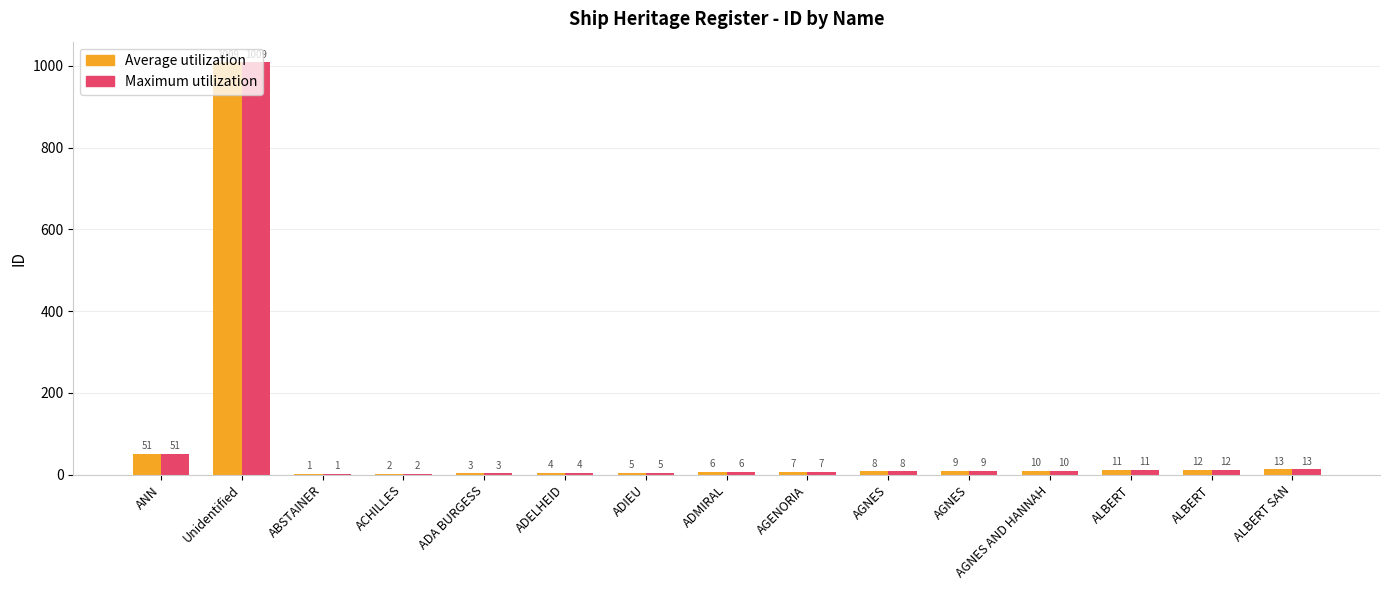

What are all the series names shown in the legend?

Average utilization, Maximum utilization